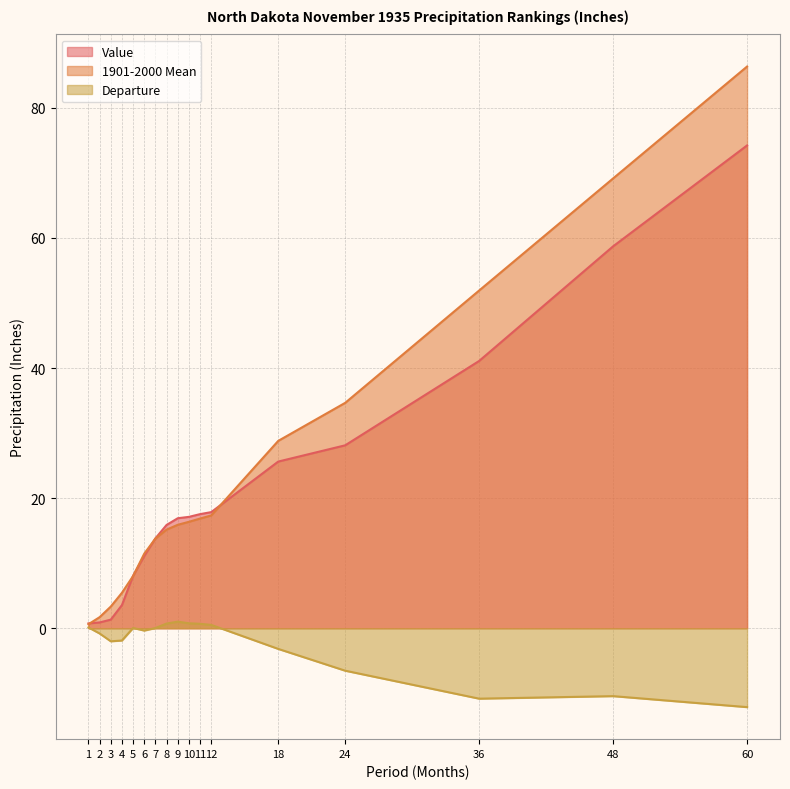

What is the difference between the Value values at 8 and 11?

1.7